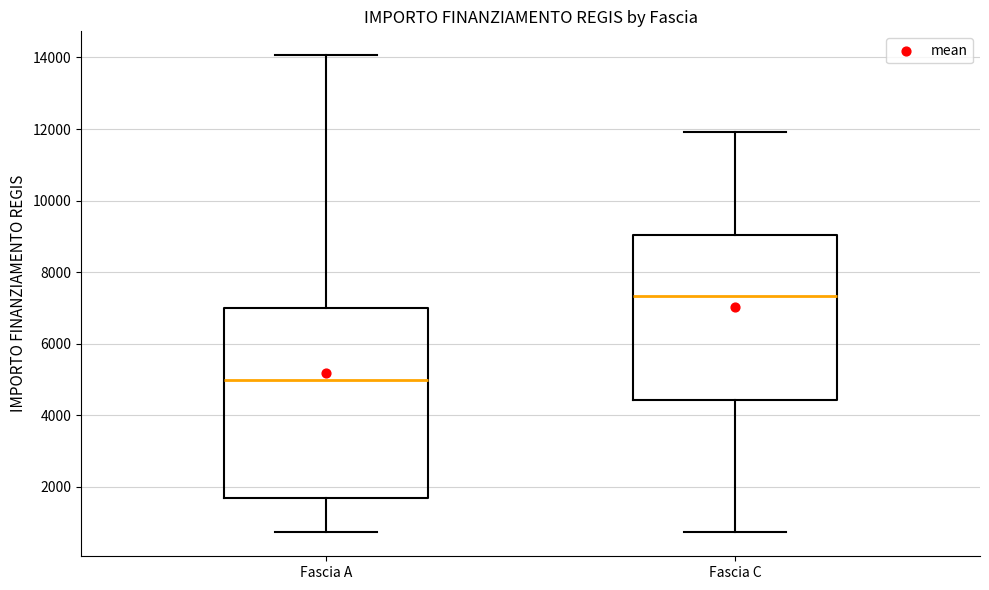

Where does the upper whisker of the box for Fascia A end on the y-axis? The values are not printed on the chart, so give them approximately, as read against the axis.

14000